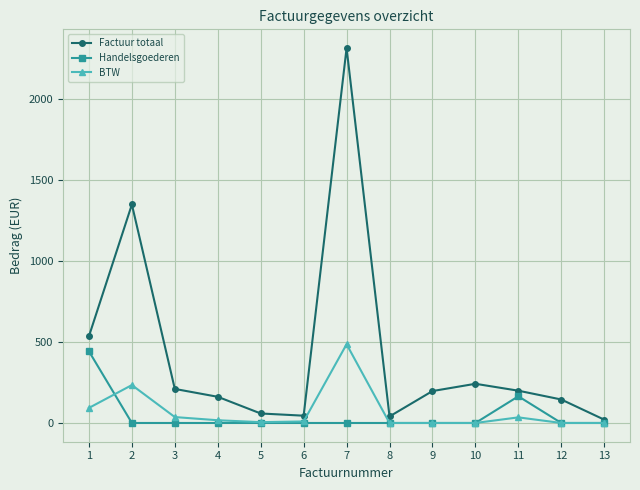

What is the highest value of the Handelsgoederen series?

442.6